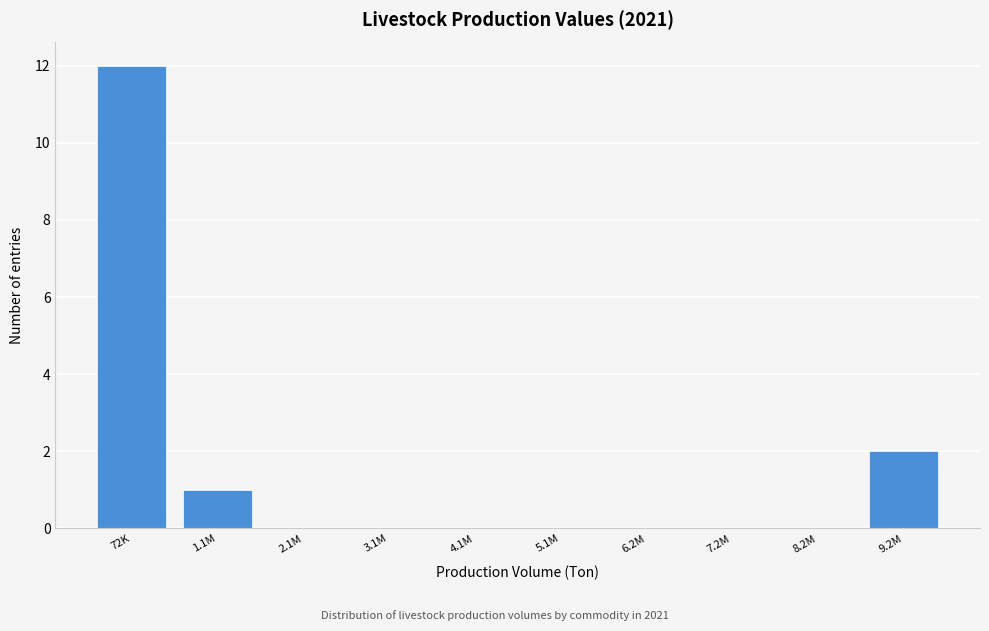

Reading left to right, transcribe all the data shown in this chart.

72K=12	1.1M=1	2.1M=0	3.1M=0	4.1M=0	5.1M=0	6.2M=0	7.2M=0	8.2M=0	9.2M=2